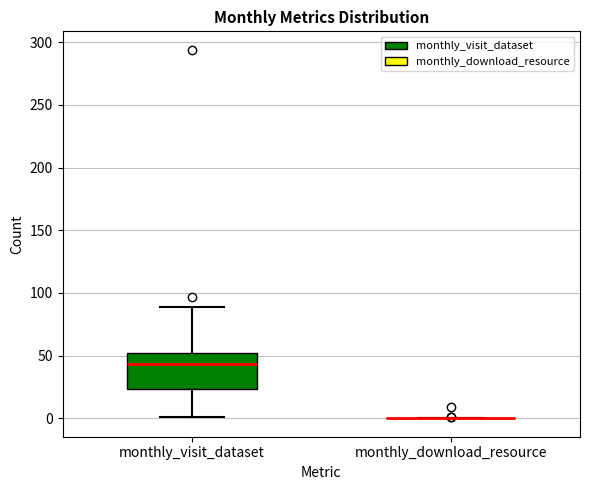

Comparing the boxes themselves (not the whiskers), which one is the tallest?

monthly_visit_dataset